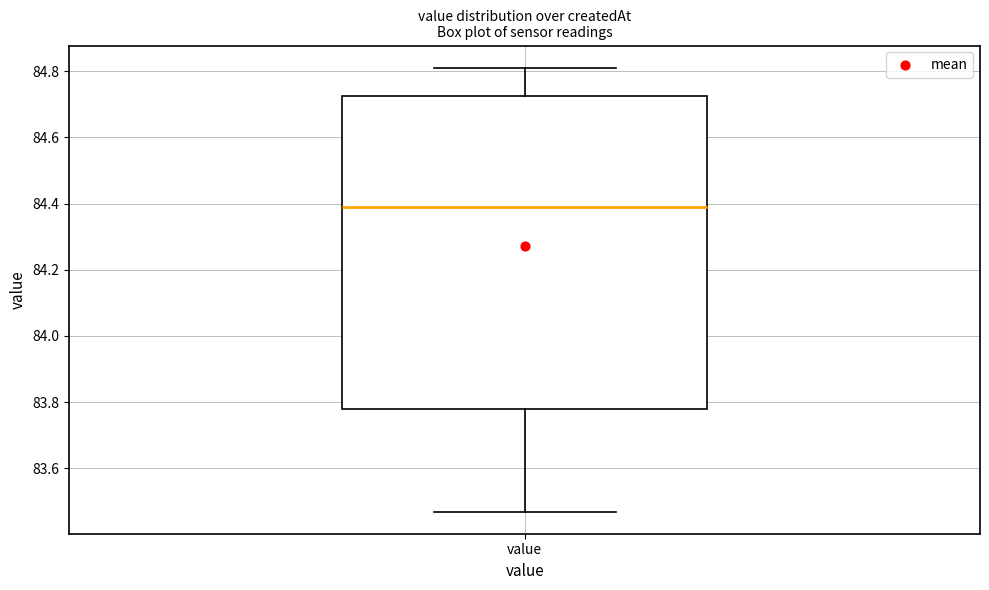

Where is the lower edge of the box for value on the y-axis? The values are not printed on the chart, so give them approximately, as read against the axis.

83.78